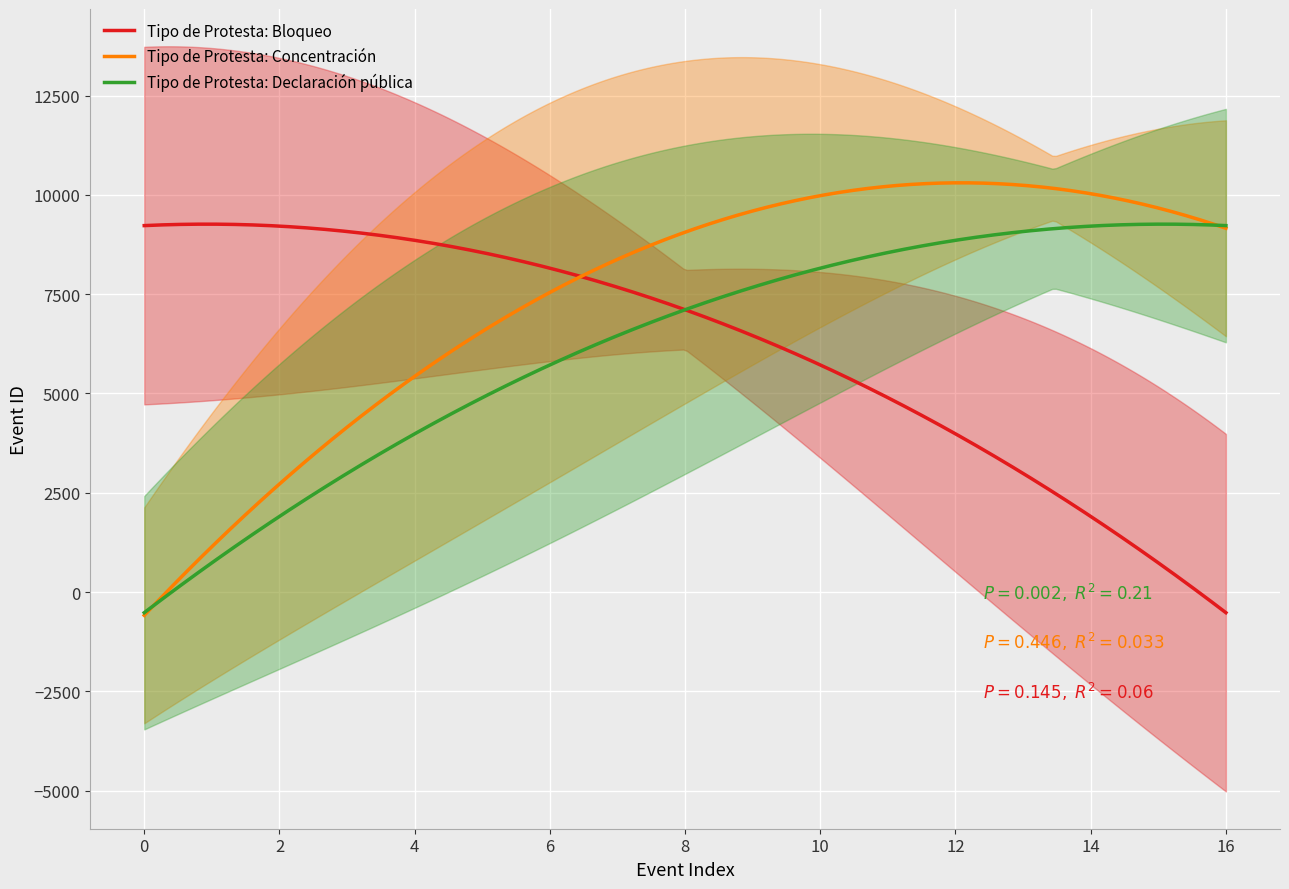

How many lines are shown in the chart?

1